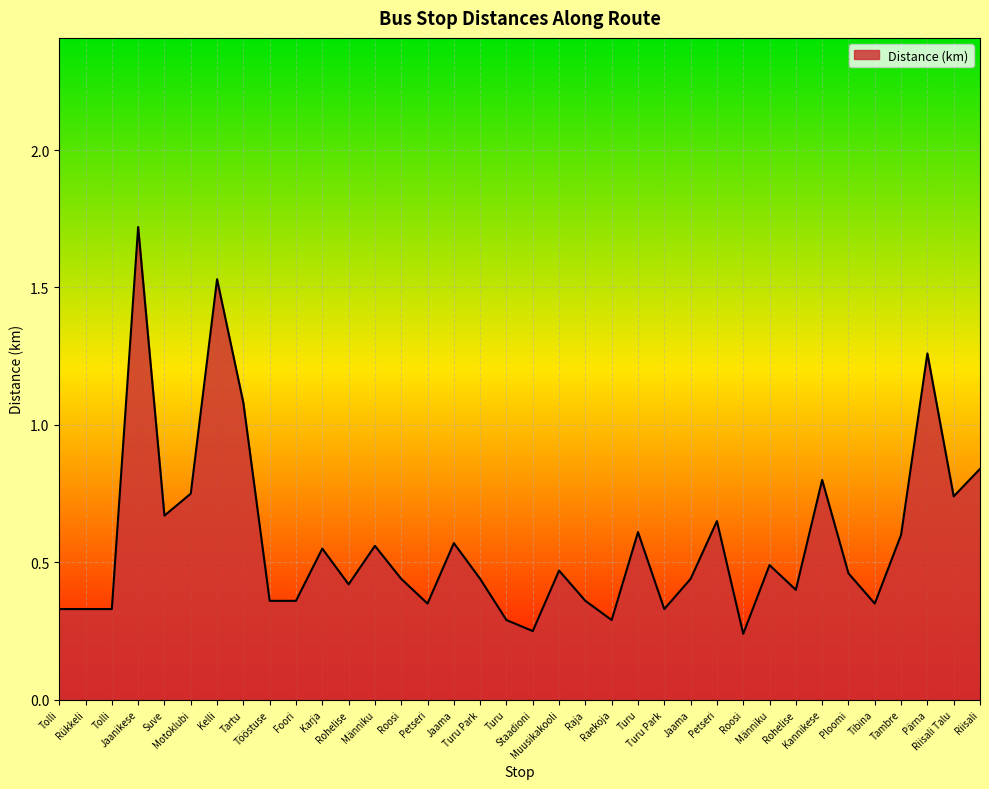

At which category does the chart reach its peak across all series?

Jaanikese